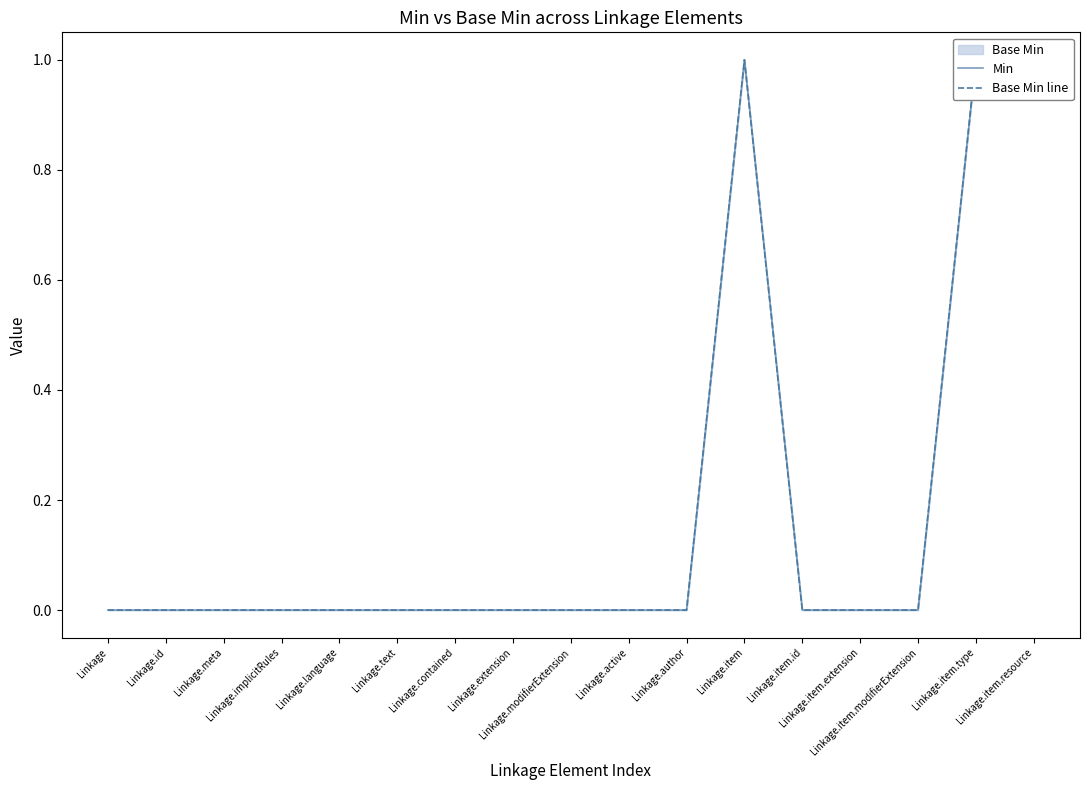

What is the highest value of the Min series?

1